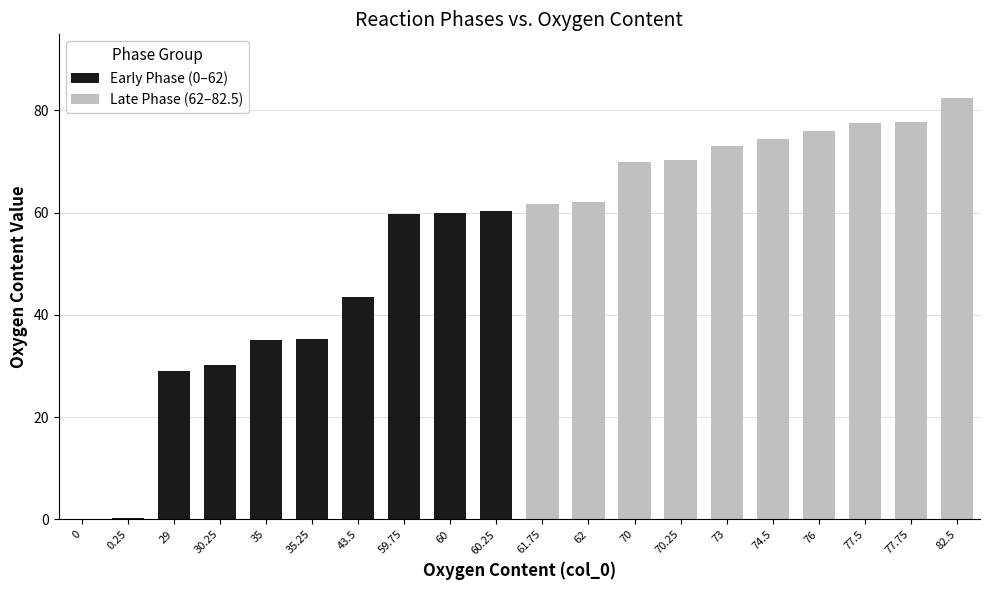

Reading left to right, transcribe all the data shown in this chart.

Early Phase (0–62): 0.0	0.2	29.0	30.2	35.0	35.2	43.5	59.8	60.0	60.2
Late Phase (62–82.5): 61.8	62.0	70.0	70.2	73.0	74.5	76.0	77.5	77.8	82.5